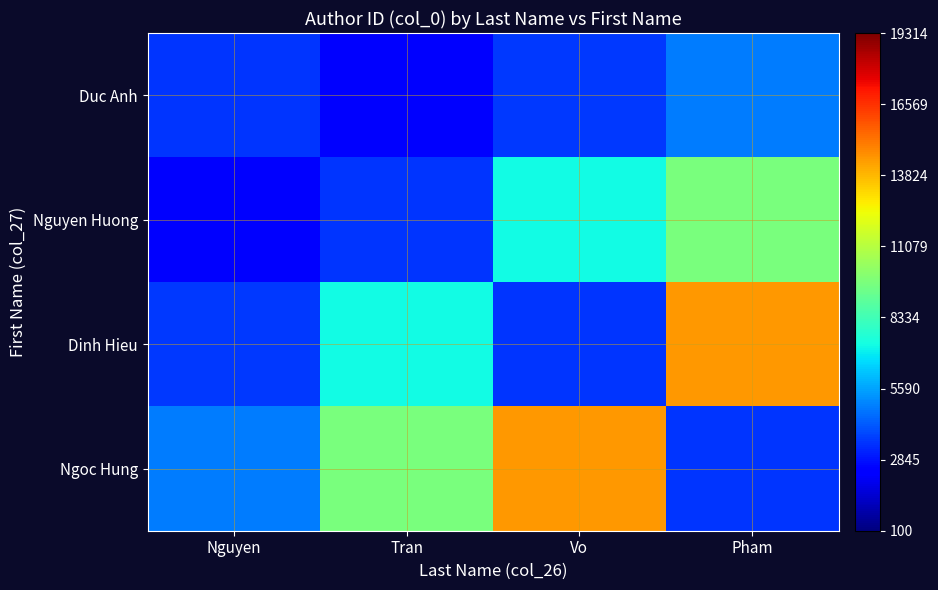

Reading left to right, extract all data points from this chart.

Duc Anh: Nguyen=3502.0	Tran=2414.2	Vo=3621.4	Pham=4828.5
Nguyen Huong: Nguyen=2414.2	Tran=3502.0	Vo=7242.8	Pham=9657.0
Dinh Hieu: Nguyen=3621.4	Tran=7242.8	Vo=3502.0	Pham=14485.5
Ngoc Hung: Nguyen=4828.5	Tran=9657.0	Vo=14485.5	Pham=3502.0